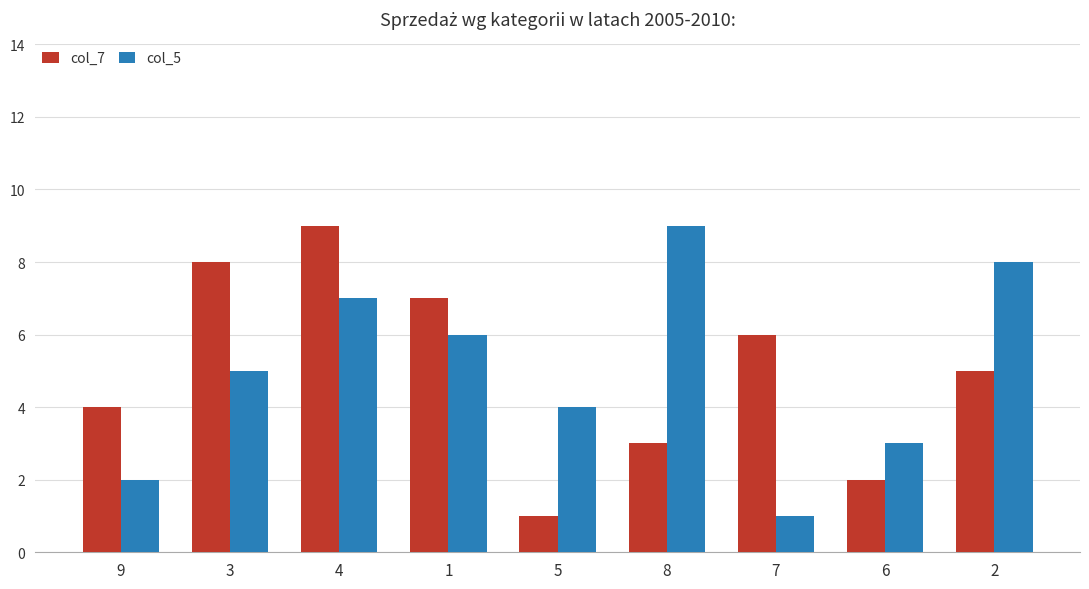

What is the total value across all series at 1?

13